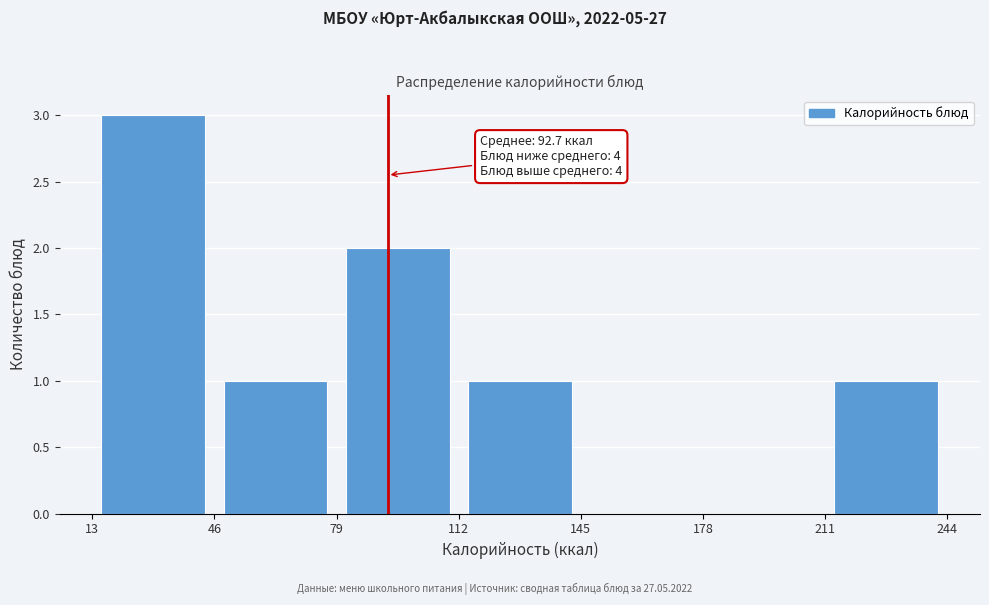

Over which range of the x-axis is the bar tallest?

13 to 46